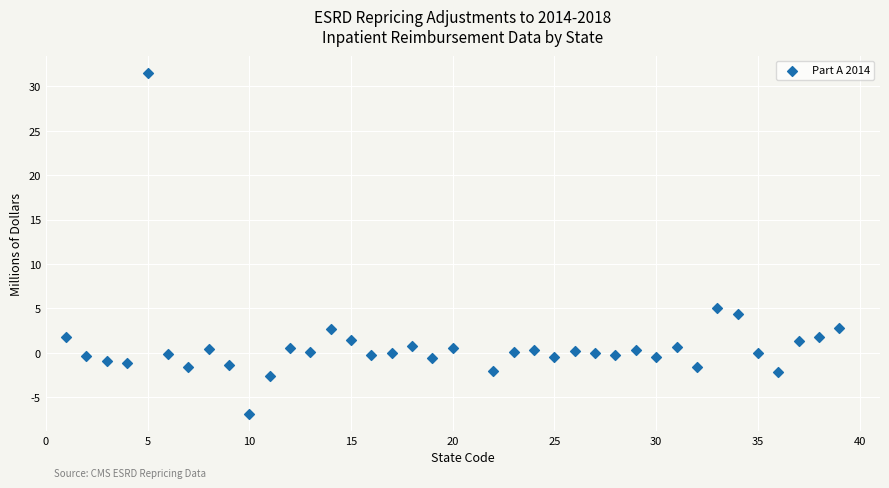

What Y value in the scatter plot is closest to 12?

5.1